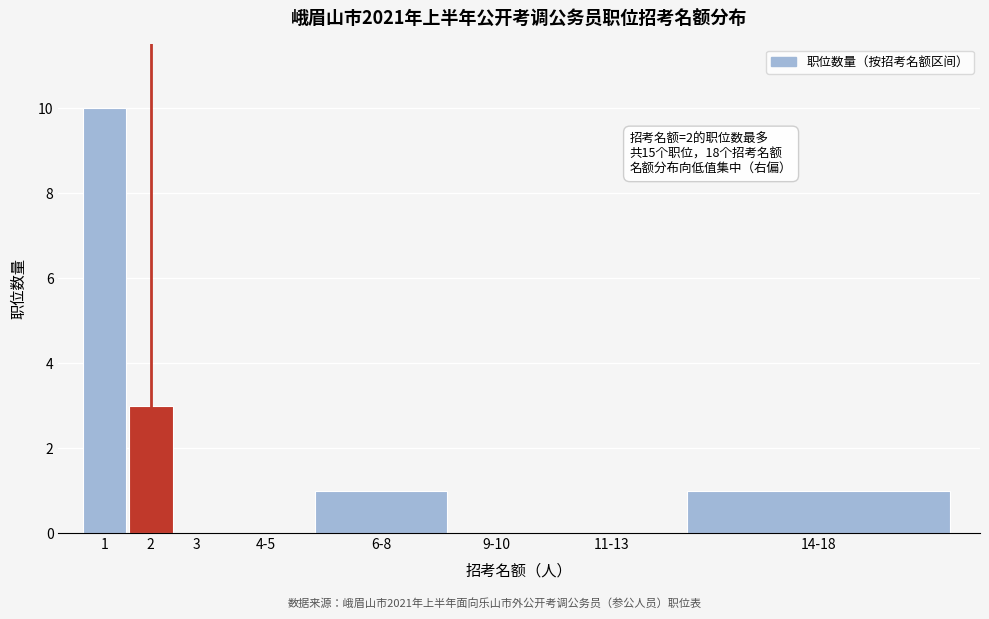

Reading left to right, what are all the values shown in this chart?

1=10	2=3	3=0	4-5=0	6-8=1	9-10=0	11-13=0	14-18=1